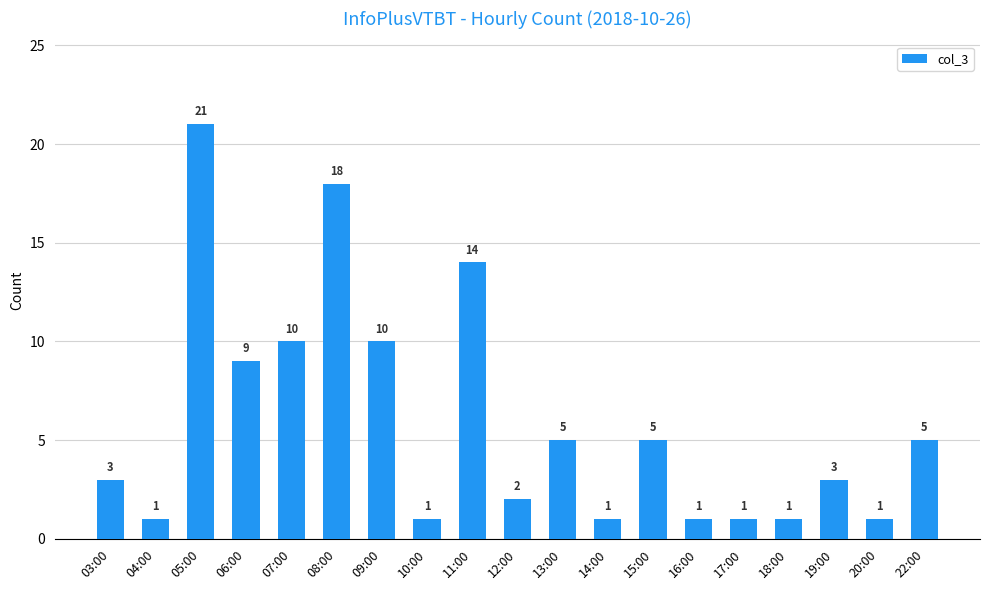

What is the sum of all values?

112